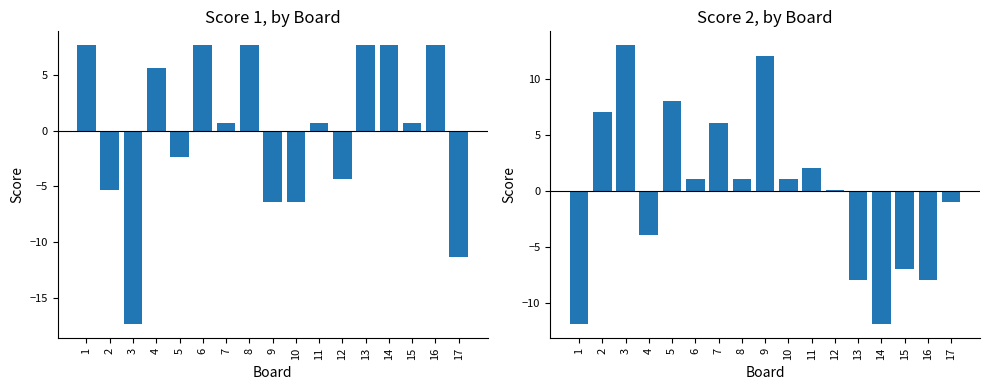

Where does the Score 1 series first go above 0?

1